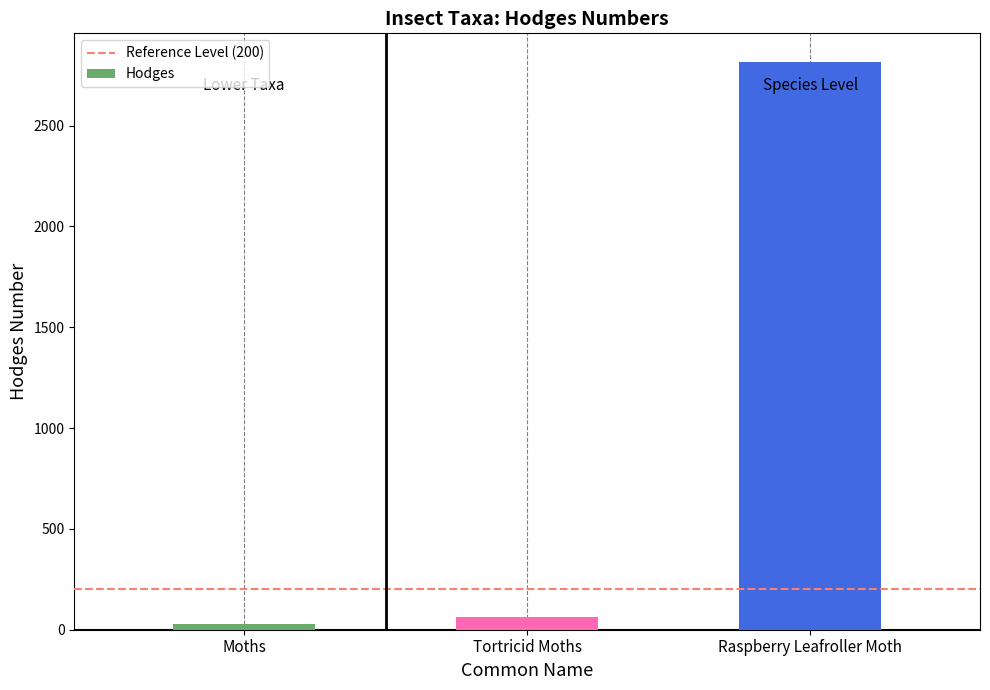

How many categories are shown in the chart?

3